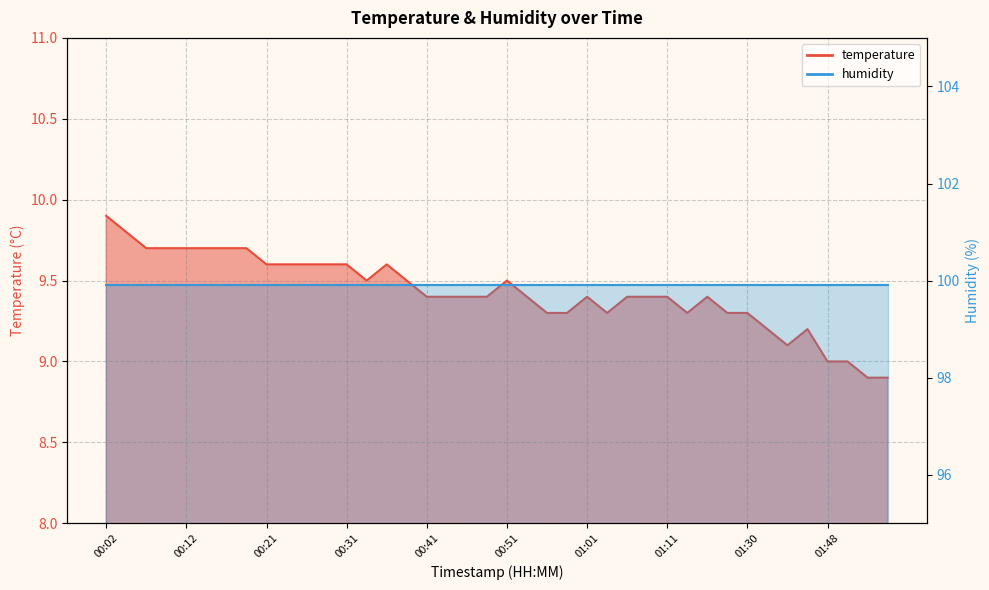

What is the difference between the values at 01:27 and 01:53?

0.4